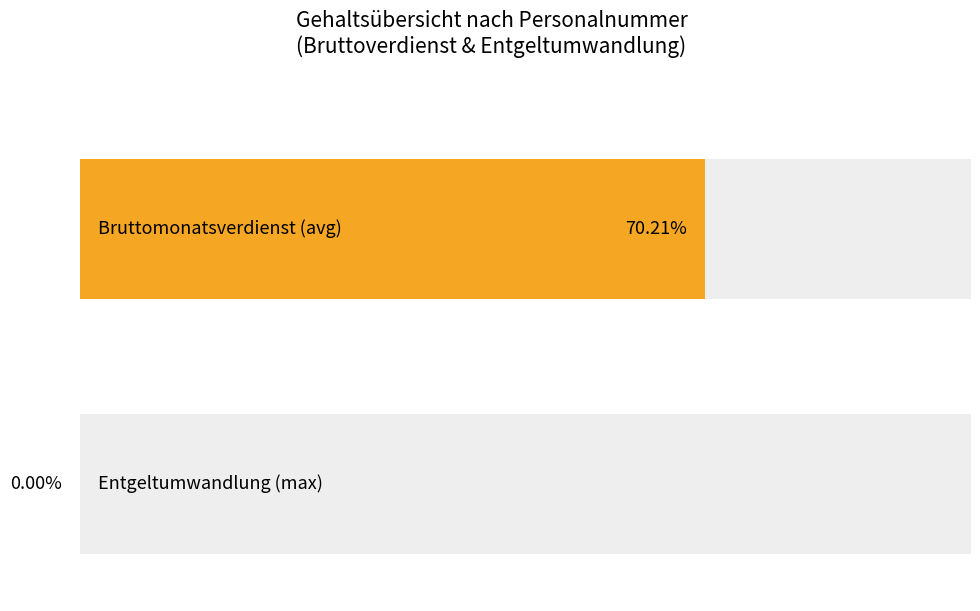

Which series has the largest total across all categories?

Bruttomonatsverdienst